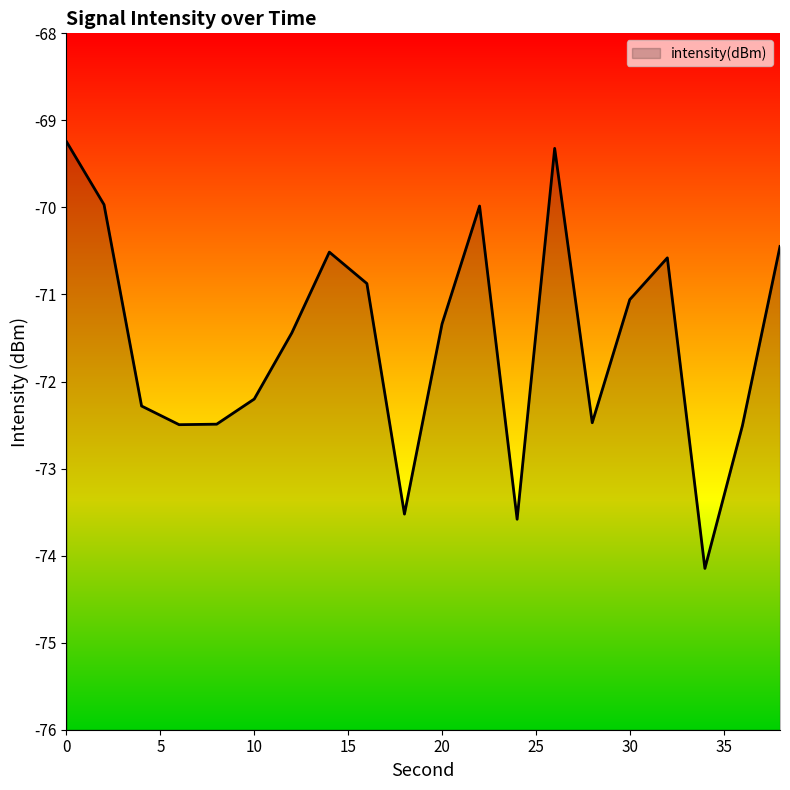

What is the difference between the second highest and minimum values?

4.8